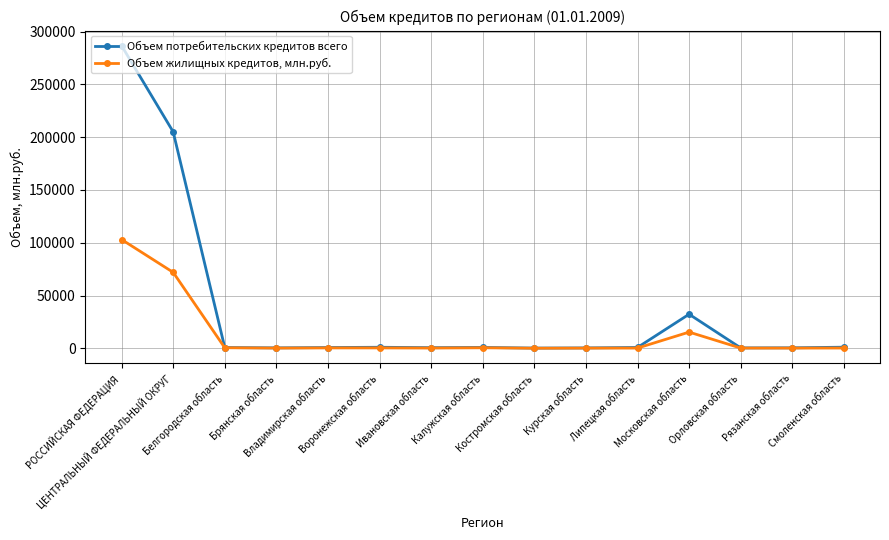

Which series has the widest spread of values?

Объем потребительских кредитов всего